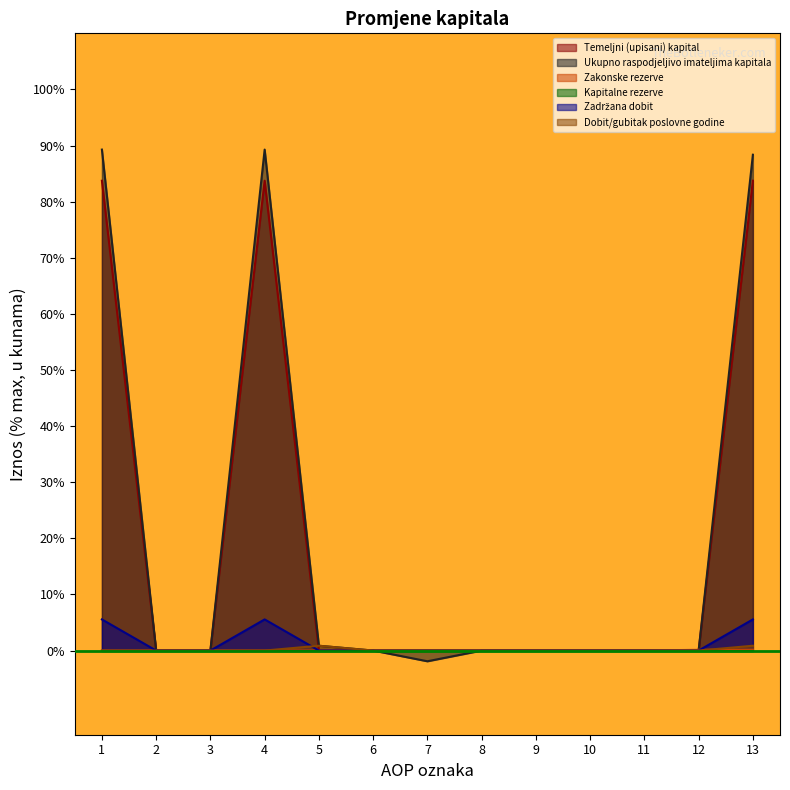

What is the maximum value shown in the chart?

89.3